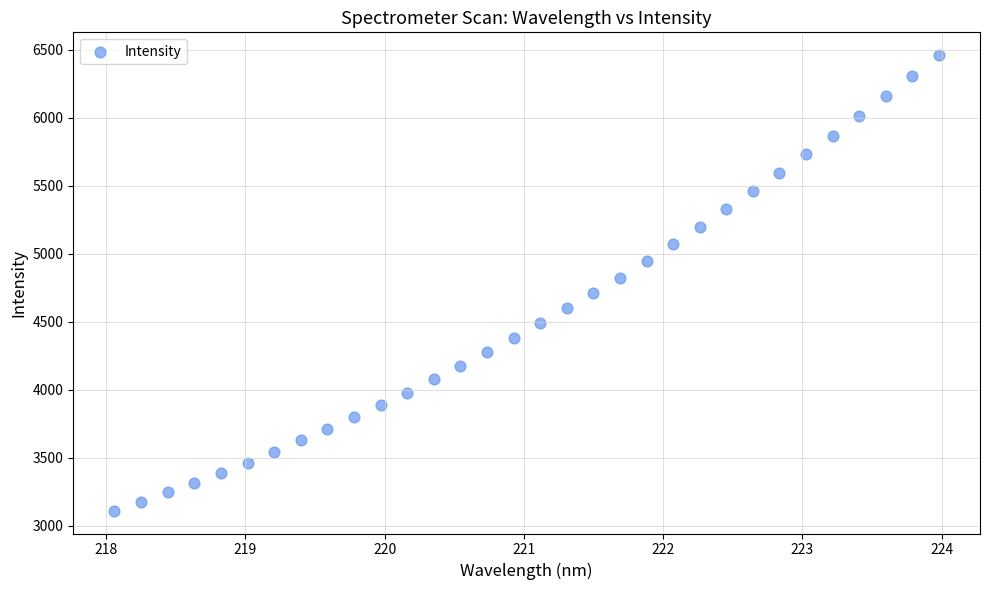

What is the range of X values (max minus min)?

5.9